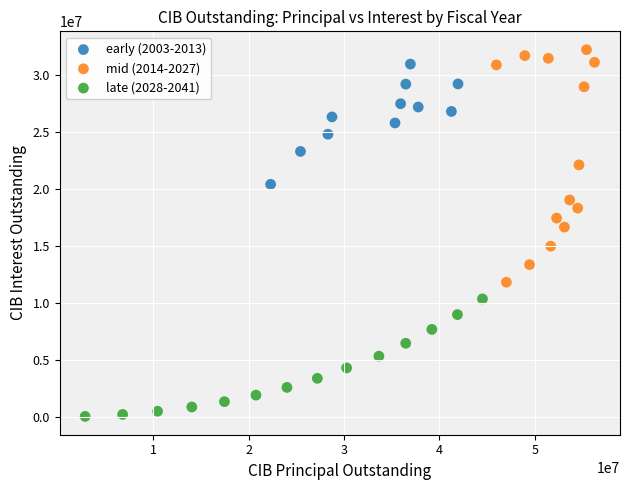

Which series has the widest spread of Y values?

mid (2014-2027)